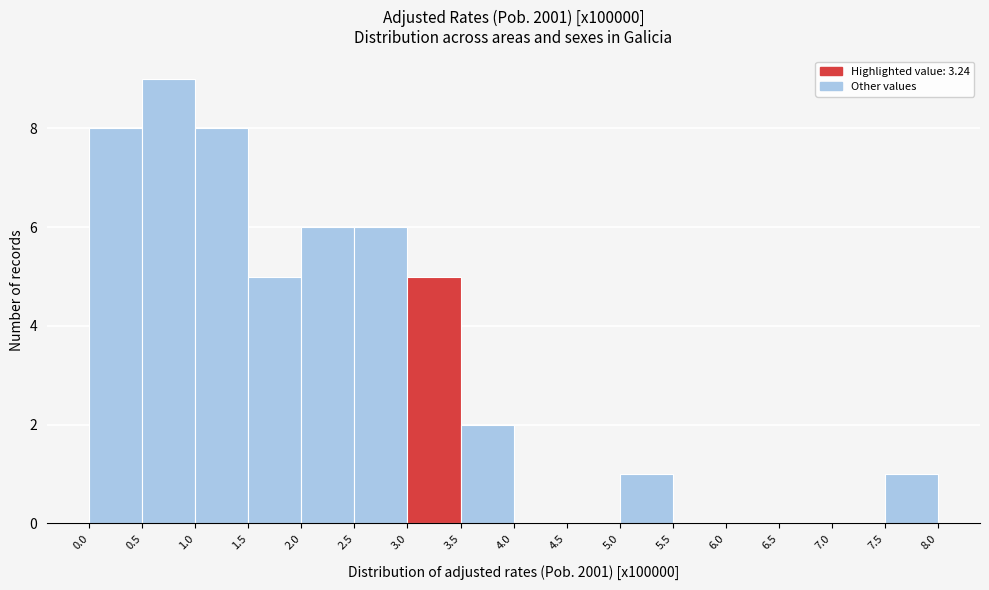

How tall is the bar that spans 3.0 to 3.5 on the x-axis? The values are not printed on the chart, so give them approximately, as read against the axis.

5